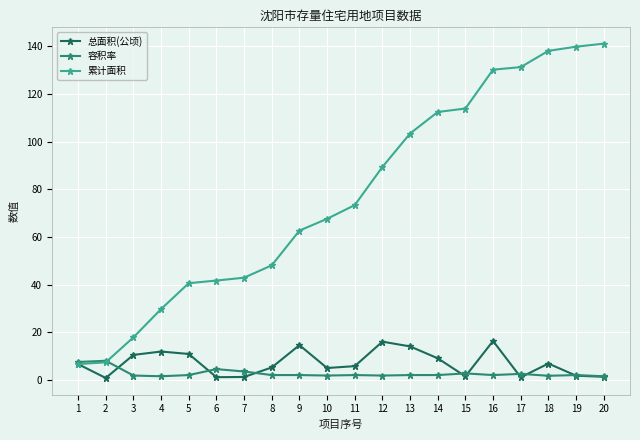

How many series are shown in this chart?

3